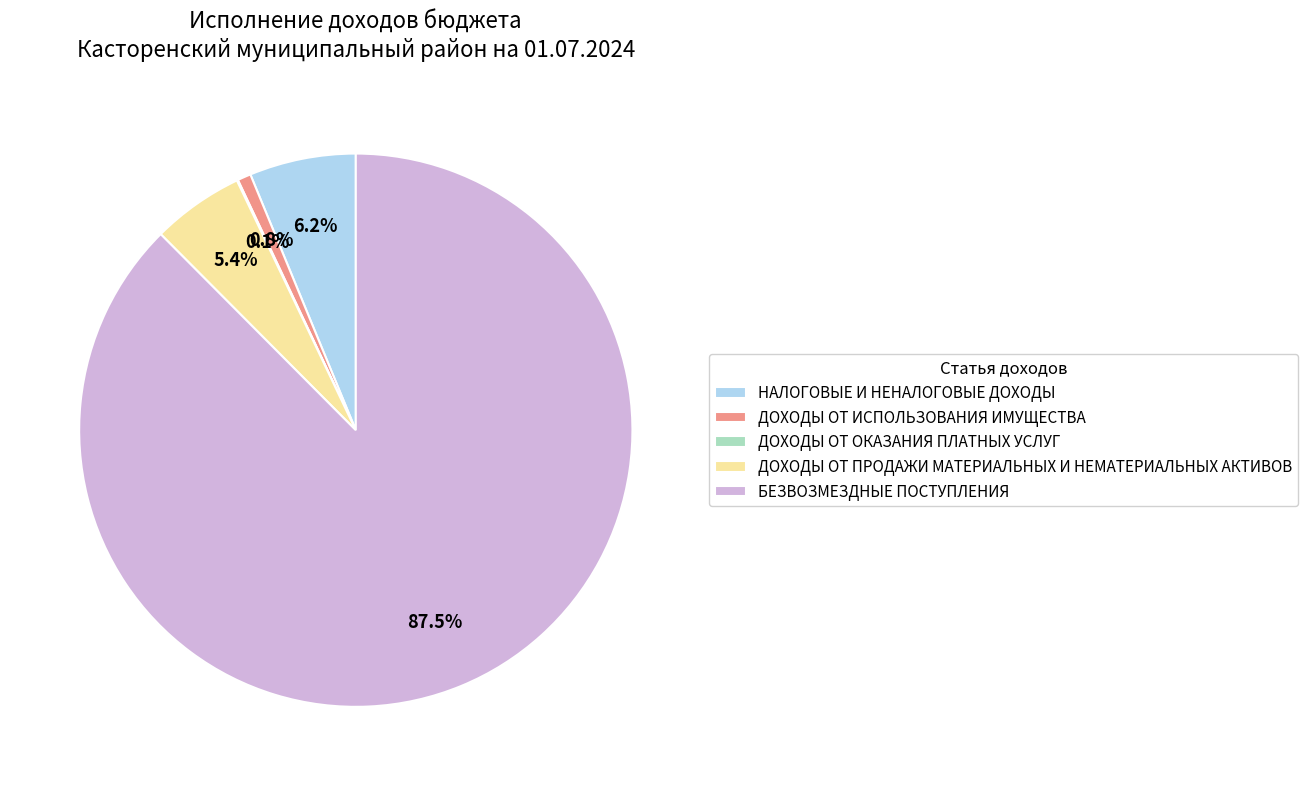

To the nearest percent, what is the combined percentage of БЕЗВОЗМЕЗДНЫЕ ПОСТУПЛЕНИЯ and ДОХОДЫ ОТ ПРОДАЖИ МАТЕРИАЛЬНЫХ И НЕМАТЕРИАЛЬНЫХ АКТИВОВ?

93%